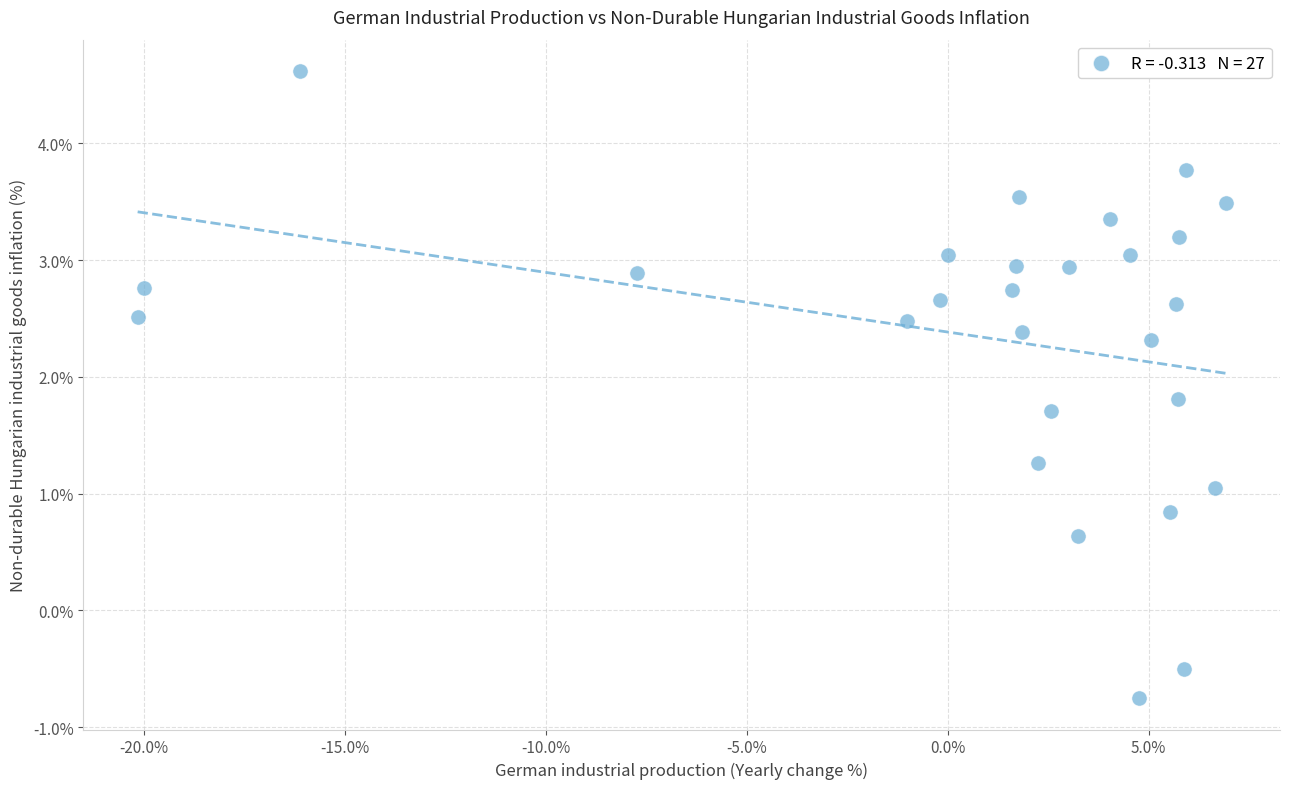

What is the range of X values (max minus min)?

27.1